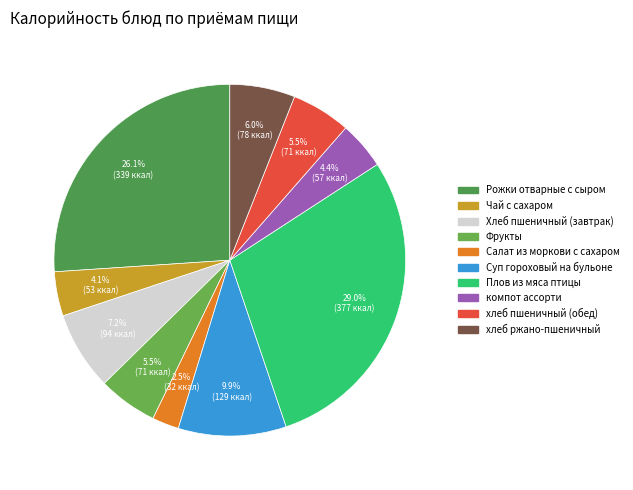

What is the largest slice in the pie chart?

Плов из мяса птицы